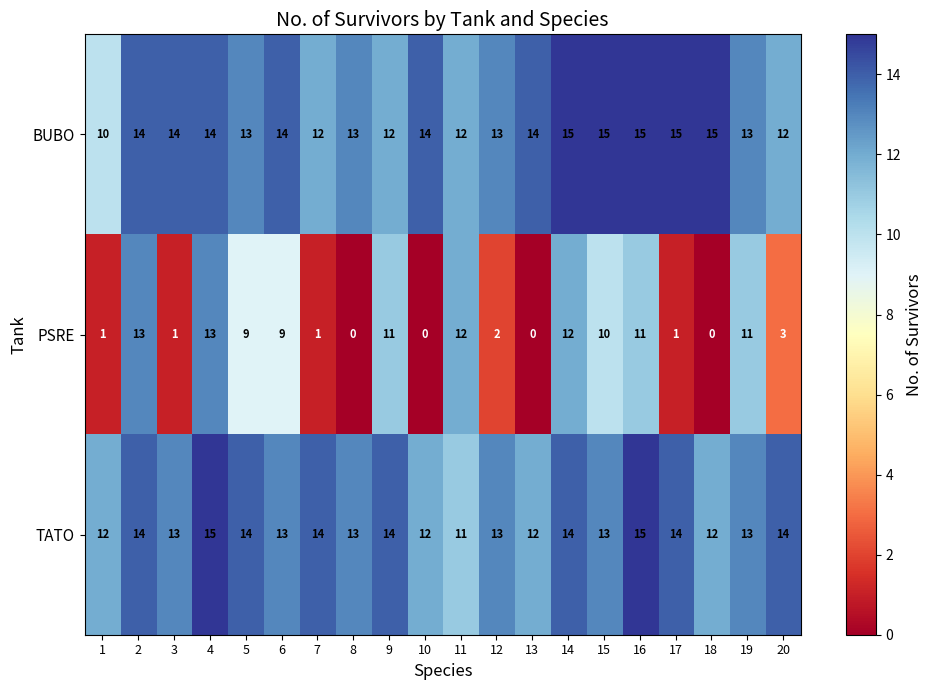

The value of BUBO at 7 is 18. True or false?

False